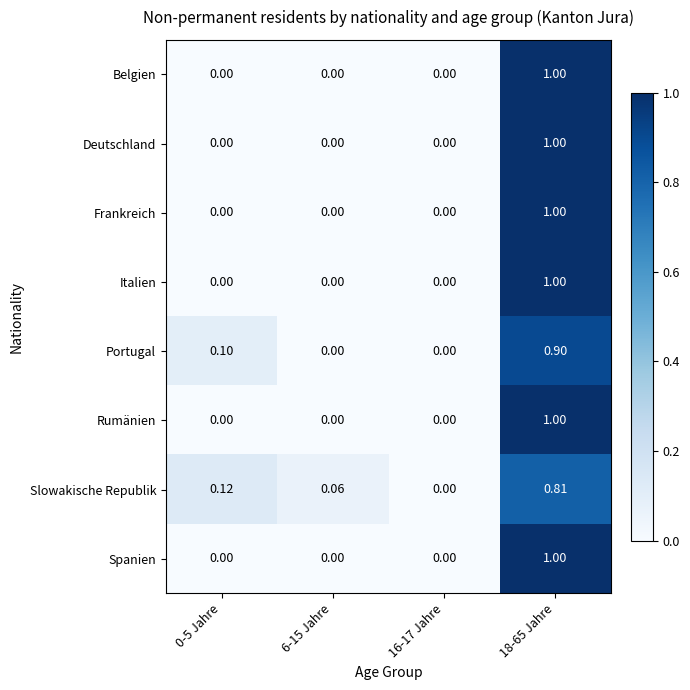

Between 6-15 Jahre and 16-17 Jahre, which series saw the biggest shift?

Slowakische Republik